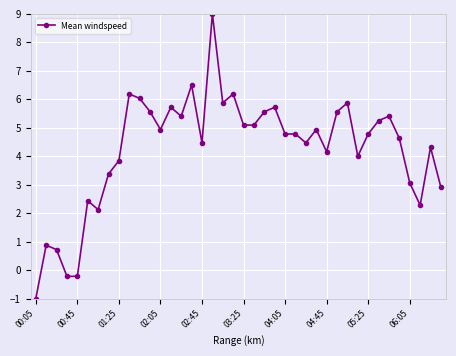

True or false: the data has more than 2 interior local peaks.

True